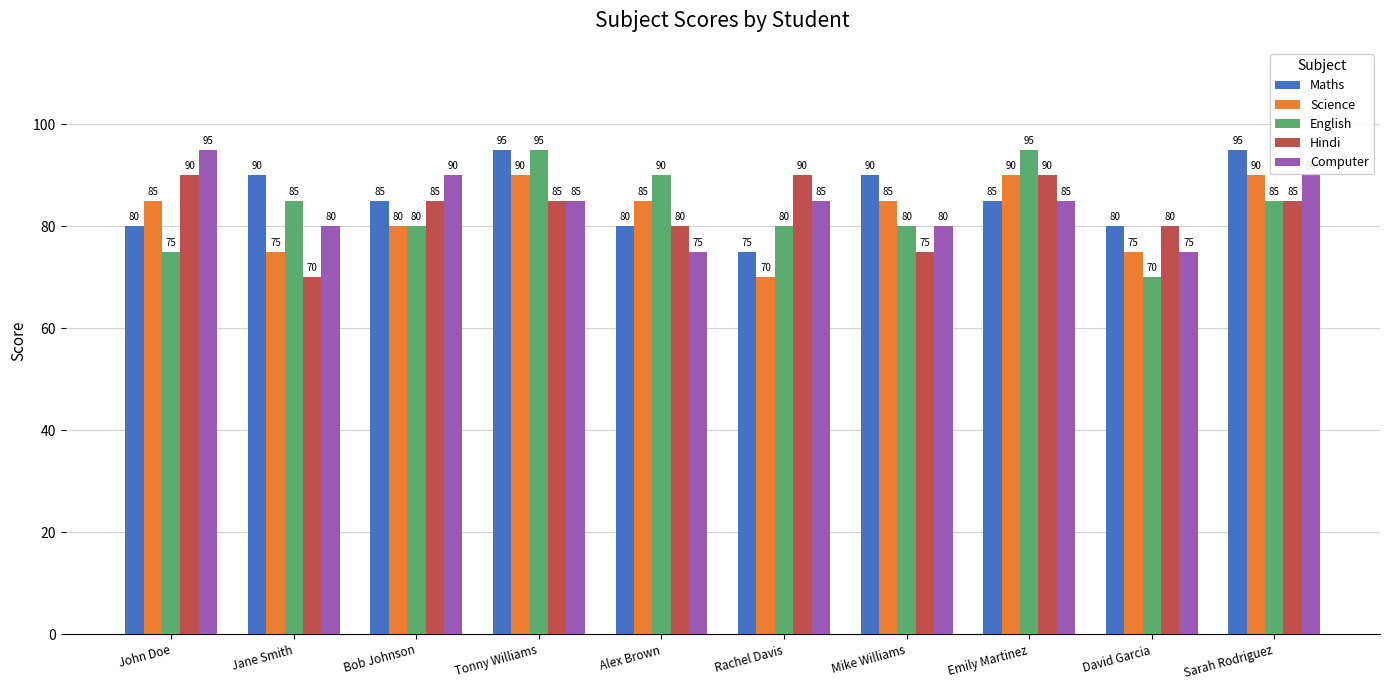

How many series are shown in this chart?

5